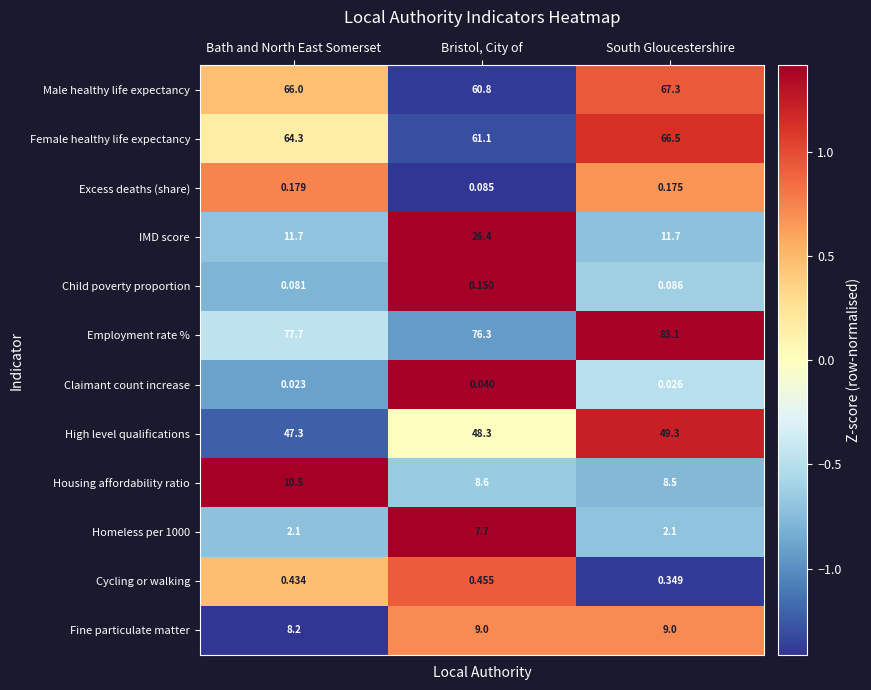

Which category has the highest value in the Cycling or walking series?

Bristol, City of